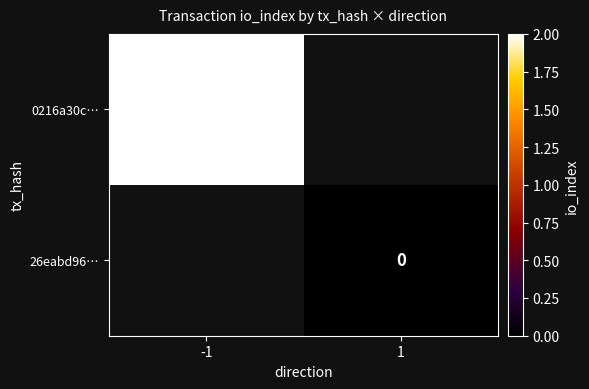

The value of 0216a30c… at -1 is 3. True or false?

False